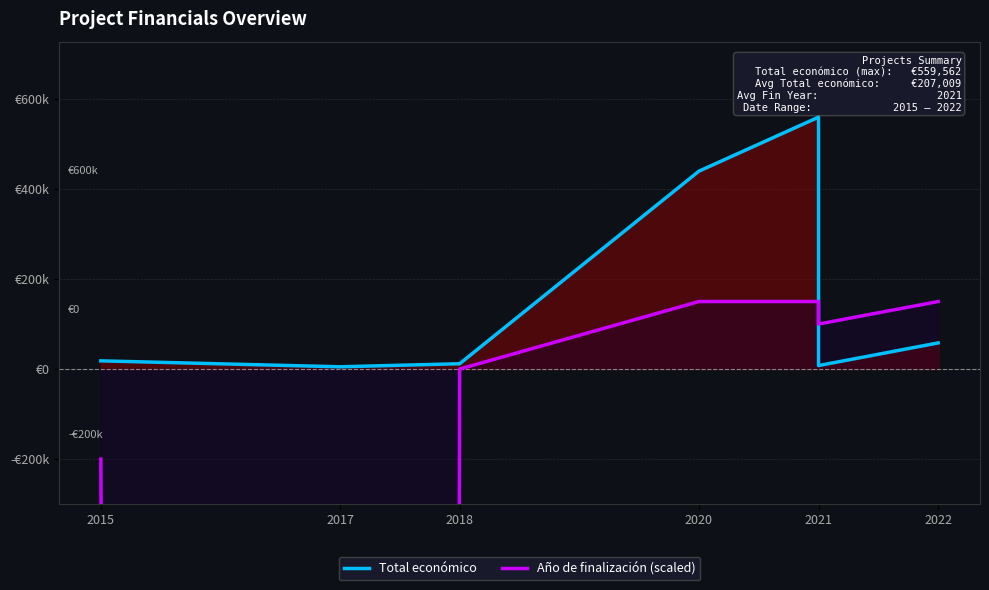

What is the label of the 4th point from the left?

2020